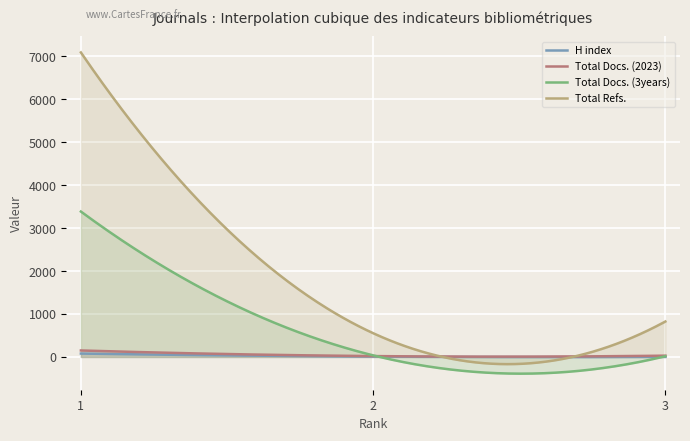

Which series has the widest spread of values?

Total Refs.